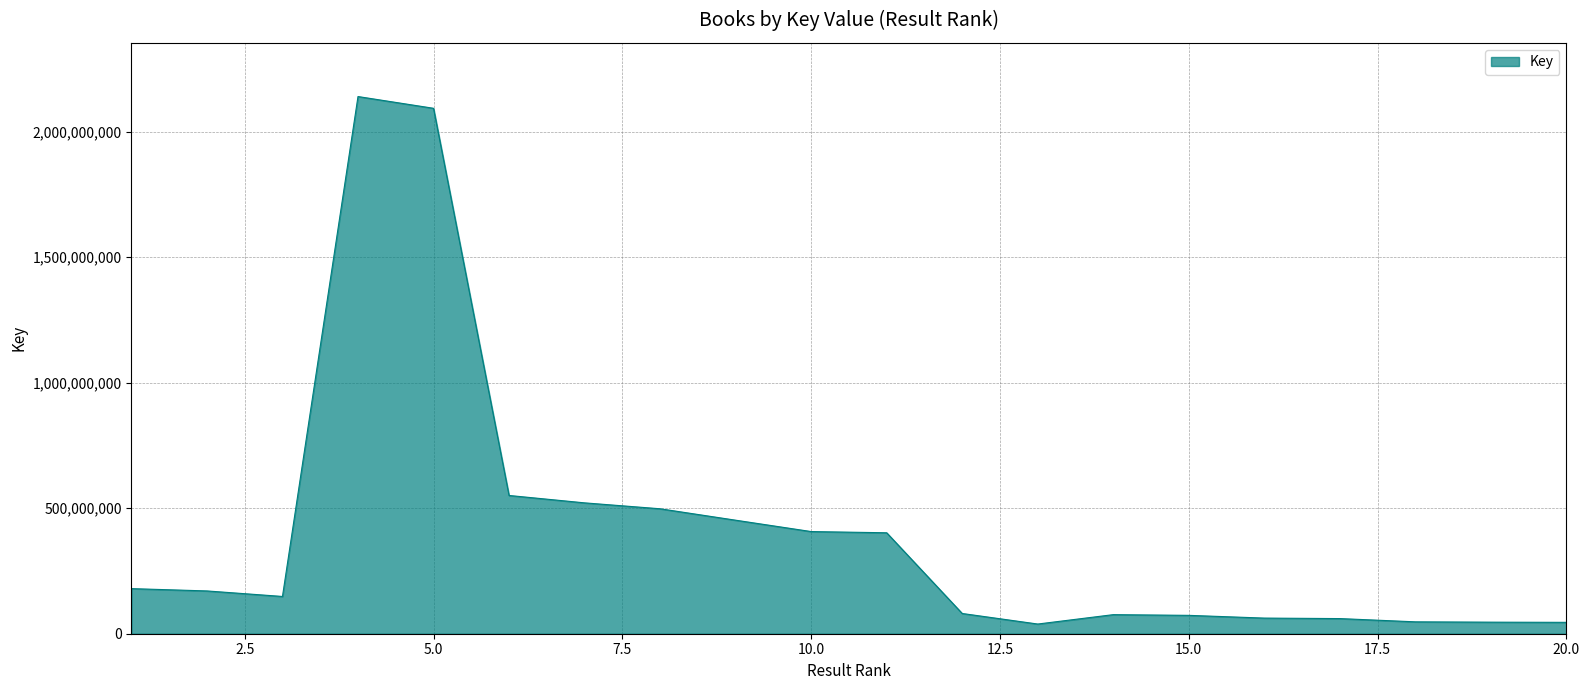

What is the maximum value shown in the chart?

2139698769